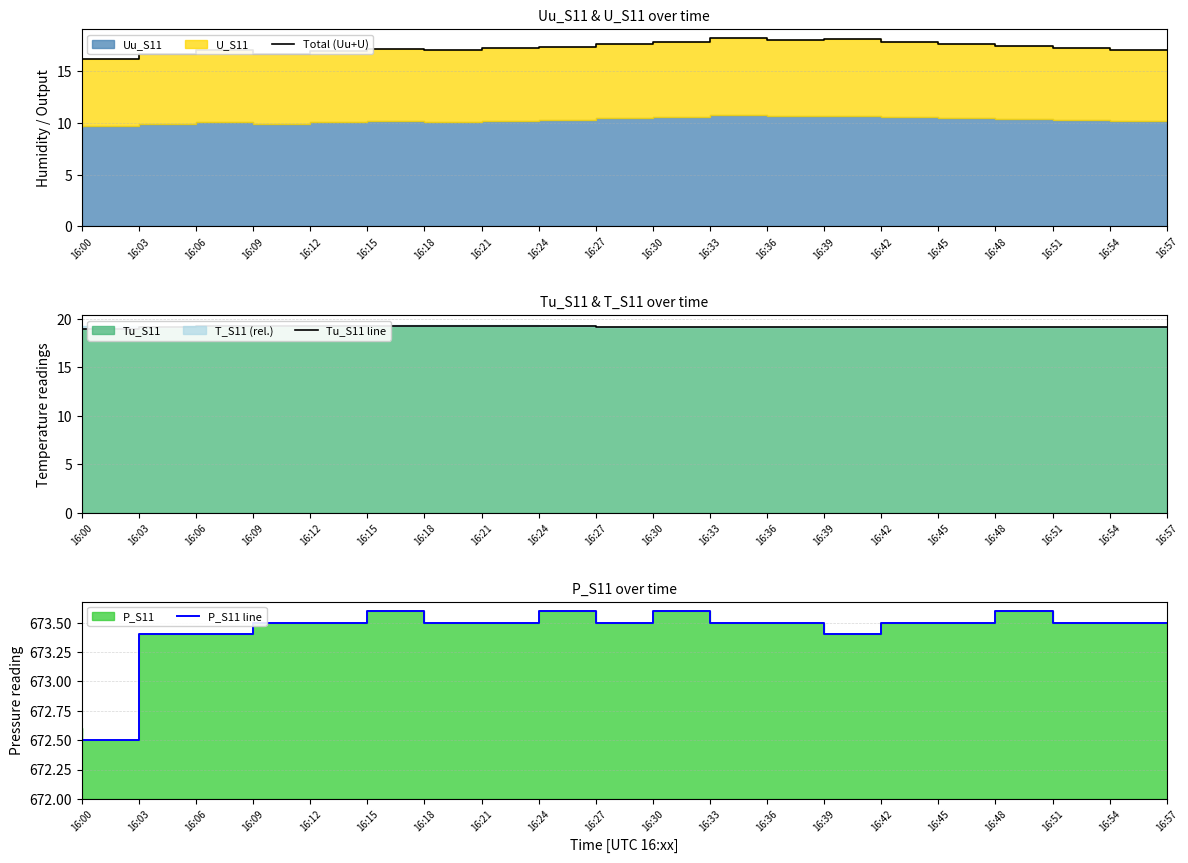

What is the total value across all series at 16:12?

709.5